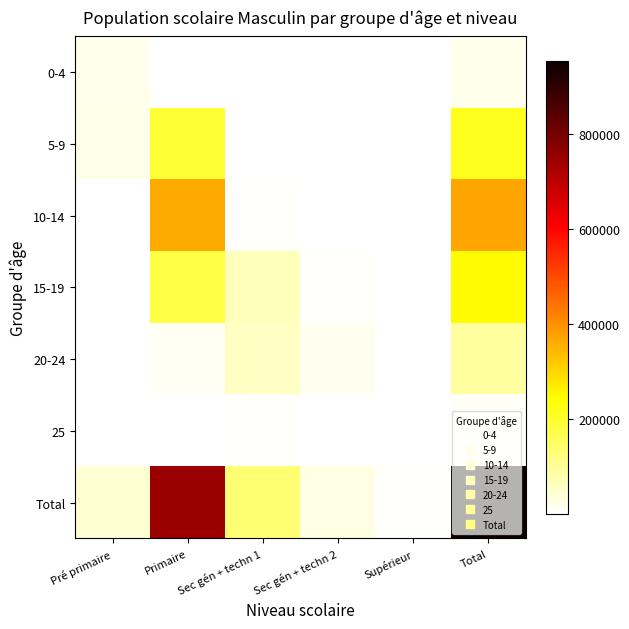

At which label does Total first exceed 135184?

Primaire